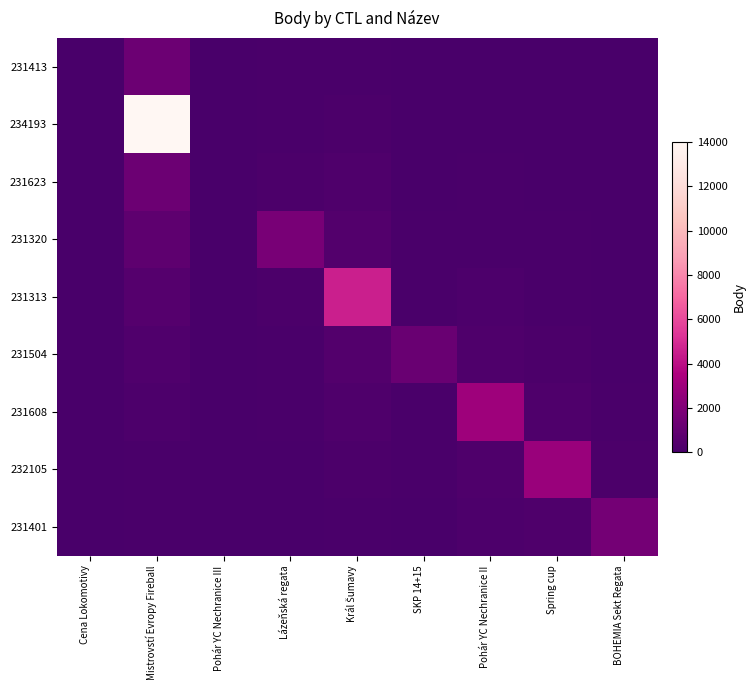

Reading right to left, list all the values displayed in this chart.

231413: BOHEMIA Sekt Regata=4.3	Spring cup=12.7	Pohár YC Nechranice II=22.4	SKP 14+15=14.2	Král Šumavy=92.9	Lázeňská regata=58.0	Pohár YC Nechranice III=0.0	Mistrovstí Evropy Fireball=1276.0	Cena Lokomotivy=0.0
234193: BOHEMIA Sekt Regata=7.2	Spring cup=21.0	Pohár YC Nechranice II=36.9	SKP 14+15=23.5	Král Šumavy=153.2	Lázeňská regata=95.7	Pohár YC Nechranice III=0.0	Mistrovstí Evropy Fireball=14025.0	Cena Lokomotivy=0.0
231623: BOHEMIA Sekt Regata=11.8	Spring cup=34.6	Pohár YC Nechranice II=60.9	SKP 14+15=38.7	Král Šumavy=252.6	Lázeňská regata=157.8	Pohár YC Nechranice III=0.0	Mistrovstí Evropy Fireball=1276.0	Cena Lokomotivy=0.0
231320: BOHEMIA Sekt Regata=19.5	Spring cup=57.1	Pohár YC Nechranice II=100.4	SKP 14+15=63.8	Král Šumavy=416.4	Lázeňská regata=1734.0	Pohár YC Nechranice III=0.0	Mistrovstí Evropy Fireball=773.9	Cena Lokomotivy=0.0
231313: BOHEMIA Sekt Regata=32.1	Spring cup=94.2	Pohár YC Nechranice II=165.5	SKP 14+15=105.2	Král Šumavy=4577.0	Lázeňská regata=157.8	Pohár YC Nechranice III=0.0	Mistrovstí Evropy Fireball=469.4	Cena Lokomotivy=0.0
231504: BOHEMIA Sekt Regata=52.9	Spring cup=155.3	Pohár YC Nechranice II=272.8	SKP 14+15=1156.0	Král Šumavy=416.4	Lázeňská regata=95.7	Pohár YC Nechranice III=0.0	Mistrovstí Evropy Fireball=284.7	Cena Lokomotivy=0.0
231608: BOHEMIA Sekt Regata=87.2	Spring cup=256.0	Pohár YC Nechranice II=2999.0	SKP 14+15=105.2	Král Šumavy=252.6	Lázeňská regata=58.0	Pohár YC Nechranice III=0.0	Mistrovstí Evropy Fireball=172.7	Cena Lokomotivy=0.0
232105: BOHEMIA Sekt Regata=143.8	Spring cup=2814.0	Pohár YC Nechranice II=272.8	SKP 14+15=63.8	Král Šumavy=153.2	Lázeňská regata=35.2	Pohár YC Nechranice III=0.0	Mistrovstí Evropy Fireball=104.7	Cena Lokomotivy=0.0
231401: BOHEMIA Sekt Regata=1581.0	Spring cup=256.0	Pohár YC Nechranice II=165.5	SKP 14+15=38.7	Král Šumavy=92.9	Lázeňská regata=21.4	Pohár YC Nechranice III=0.0	Mistrovstí Evropy Fireball=63.5	Cena Lokomotivy=0.0